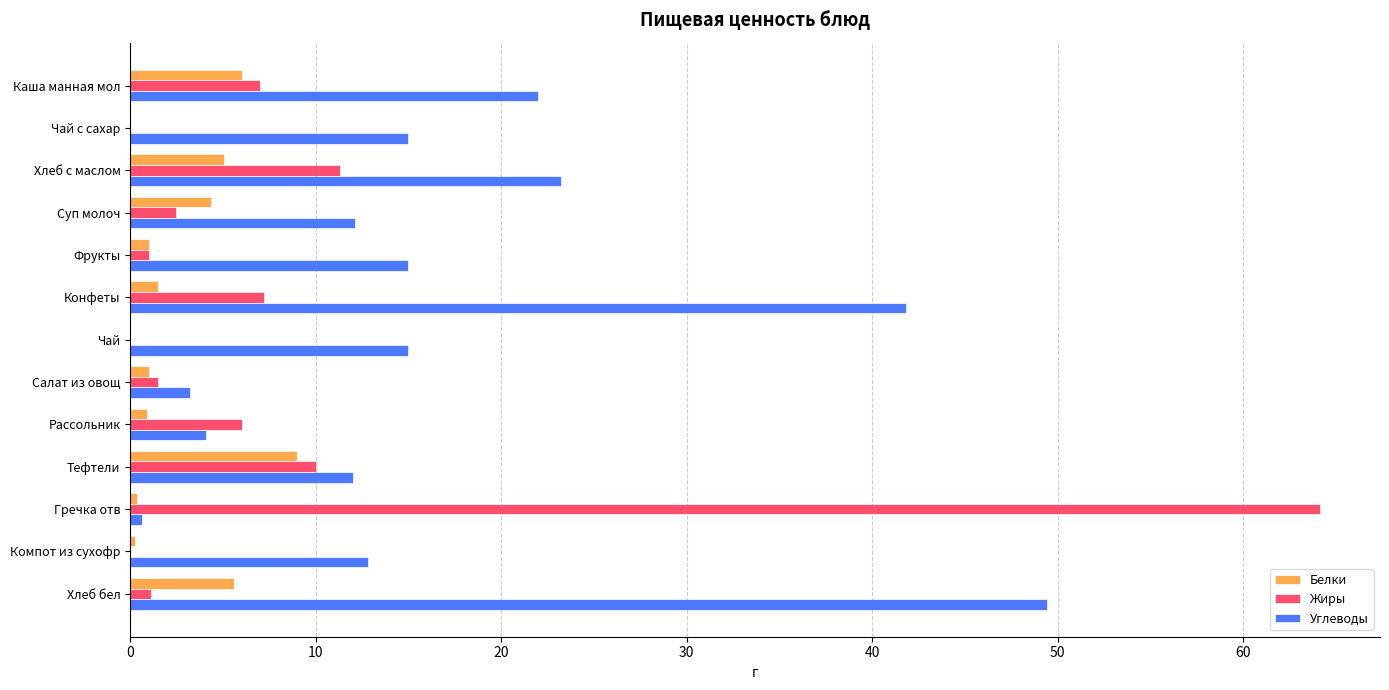

What is the maximum value for Белки?

9.0